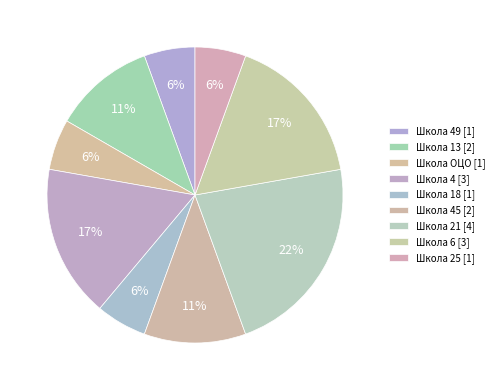

How many segments does this pie chart have?

9